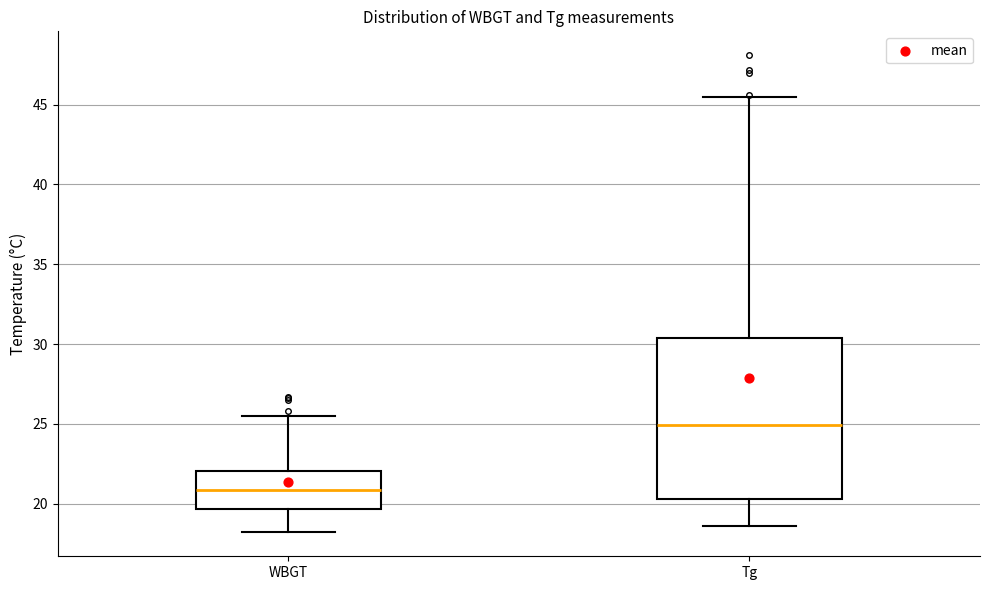

Reading left to right, read every box against the y-axis: the position of its median line, the range the box covers, and the ends of its whiskers. The values are not printed on the chart, so give them approximately, as read against the axis.

WBGT: median 21.0, box 19.5 to 22.0, whiskers 18.0 to 25.5
Tg: median 25.0, box 20.5 to 30.5, whiskers 18.5 to 45.5